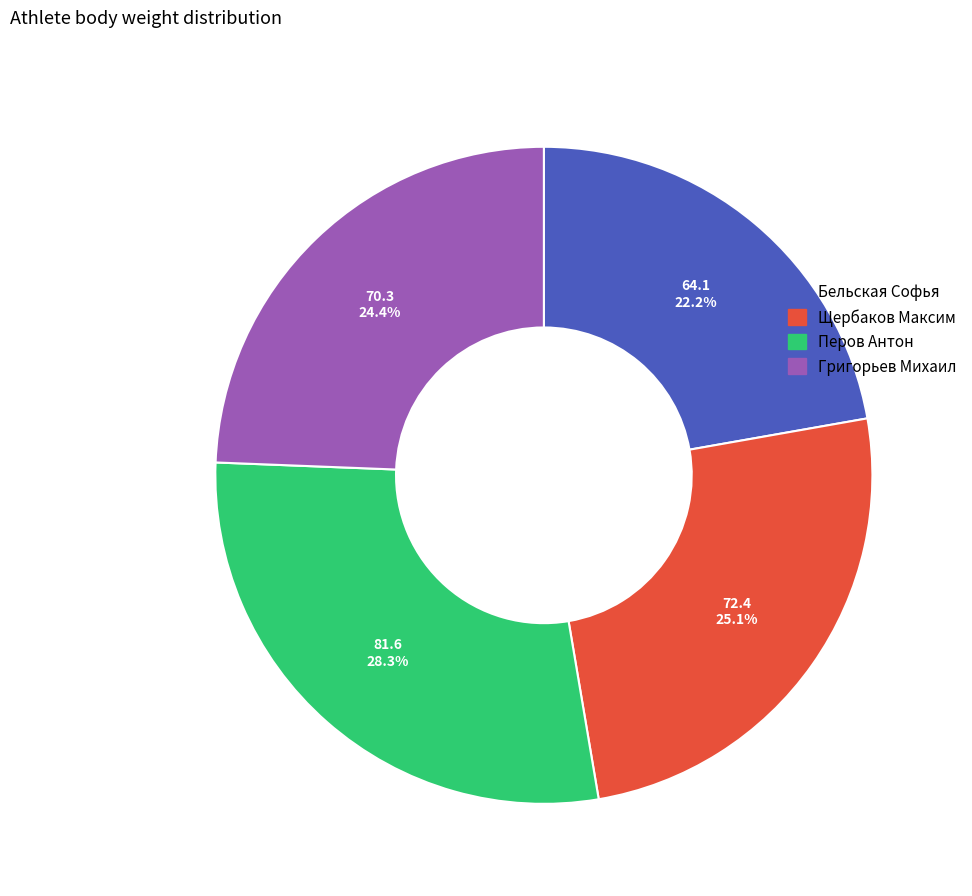

The Григорьев Михаил slice represents 39% of the pie. True or false?

False